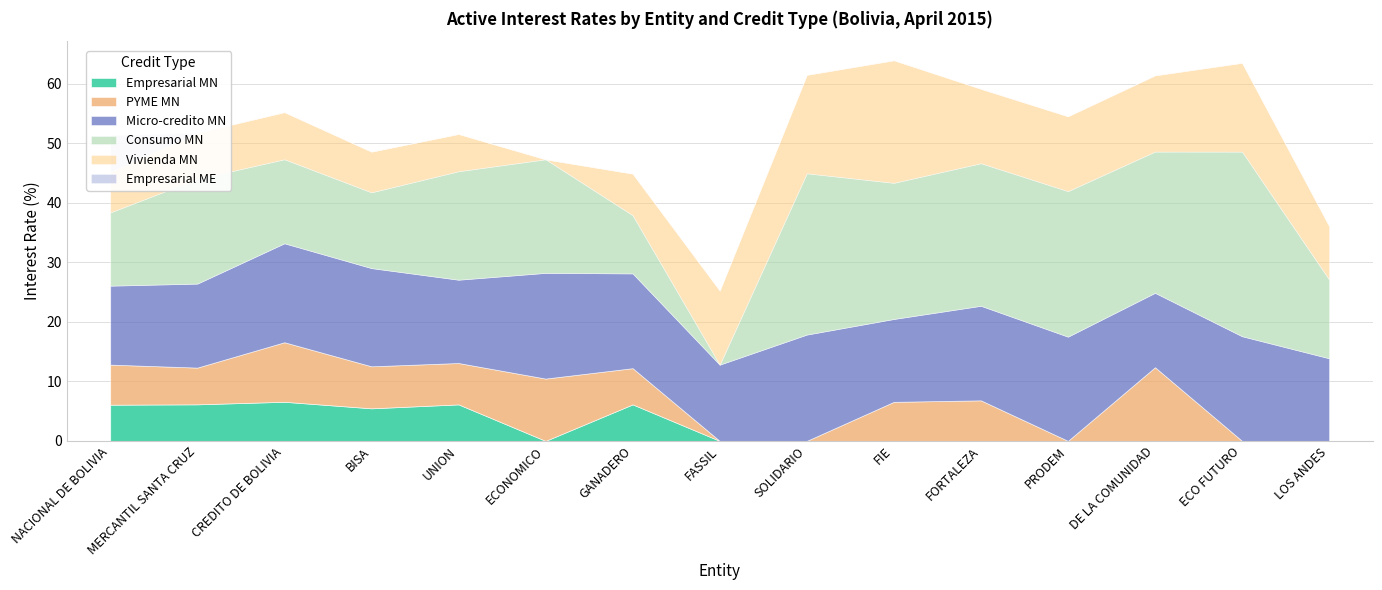

Is it true that Empresarial ME equals -4.1 at ECO FUTURO?

False